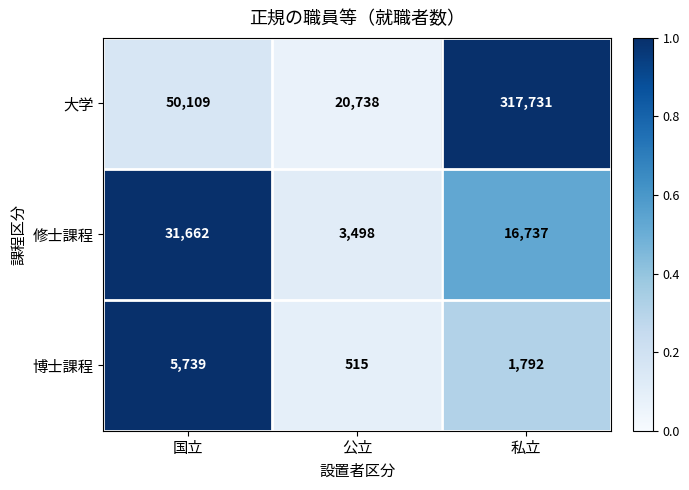

The 大学 series shows 50109 at 国立. True or false?

True